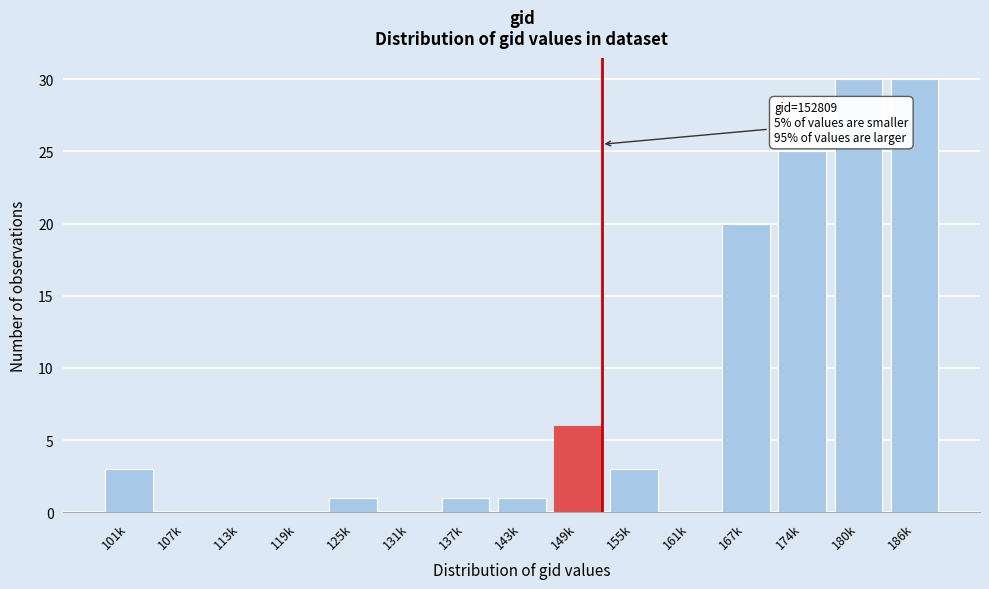

Reading left to right, what are all the values shown in this chart?

101k=3	107k=0	113k=0	119k=0	125k=1	131k=0	137k=1	143k=1	149k=6	155k=3	161k=0	167k=20	174k=25	180k=30	186k=30